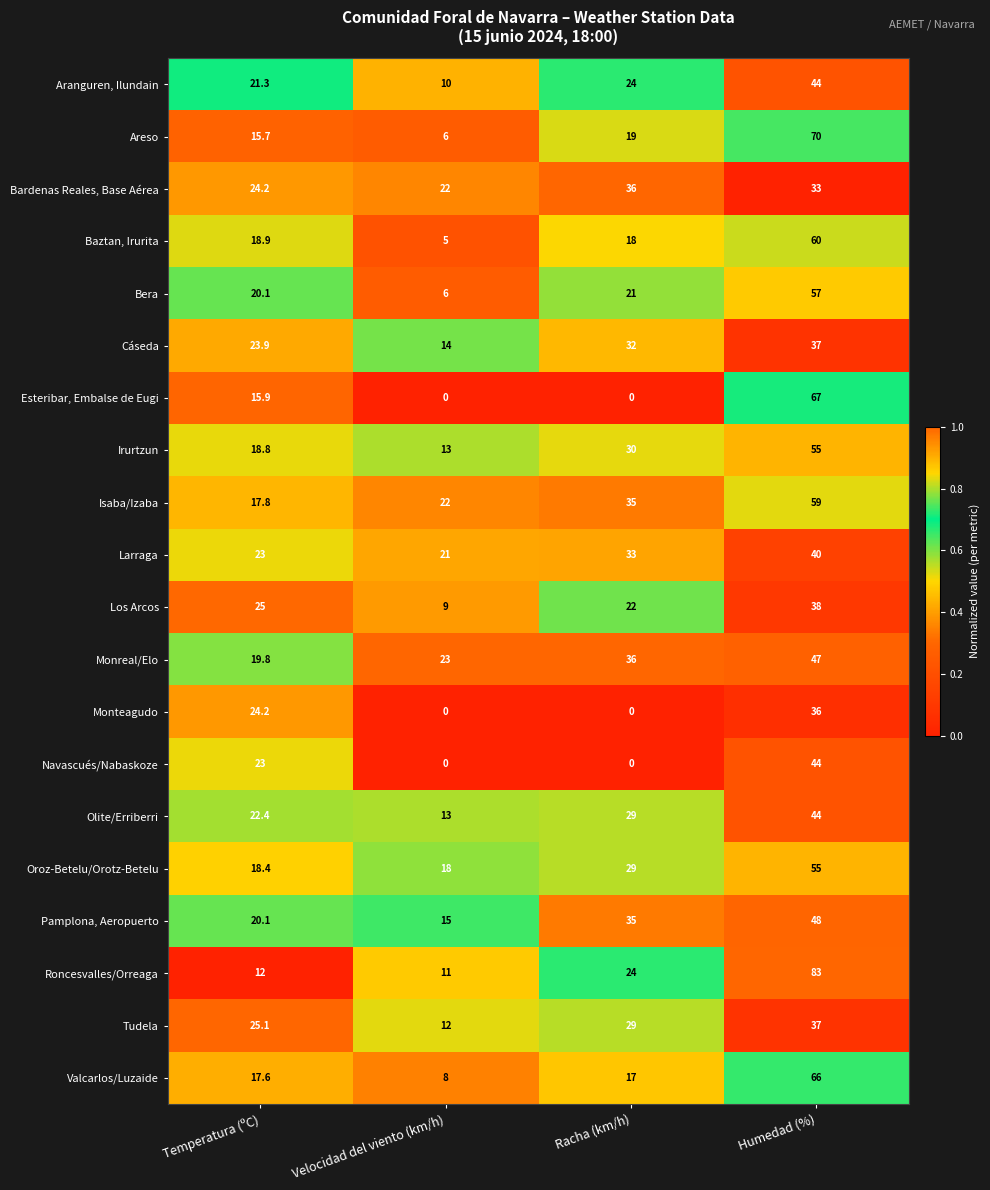

What is the total value across all series at Temperatura (ºC)?

407.2